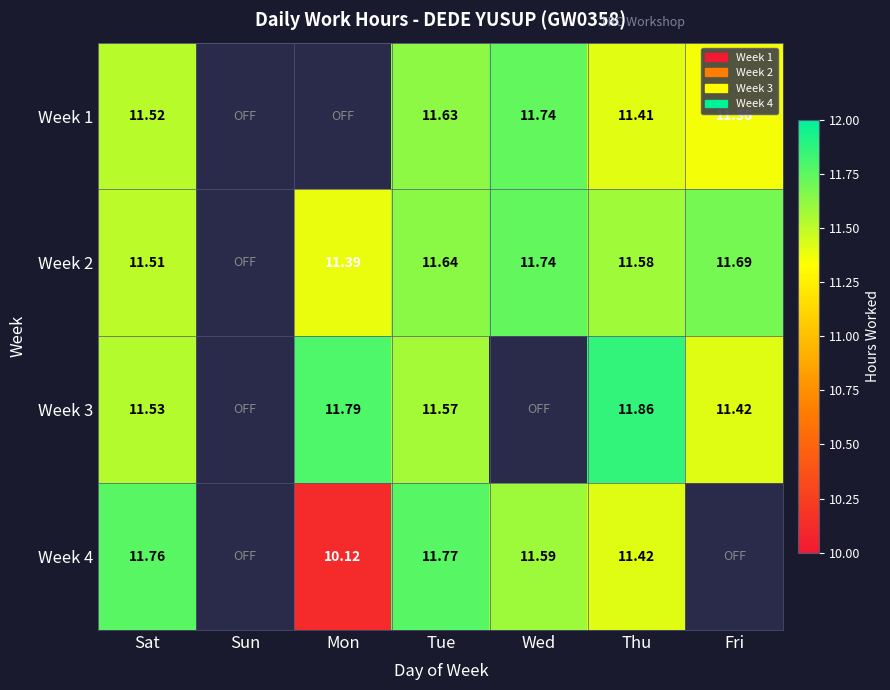

The Week 1 series shows 5.2 at Thu. True or false?

False